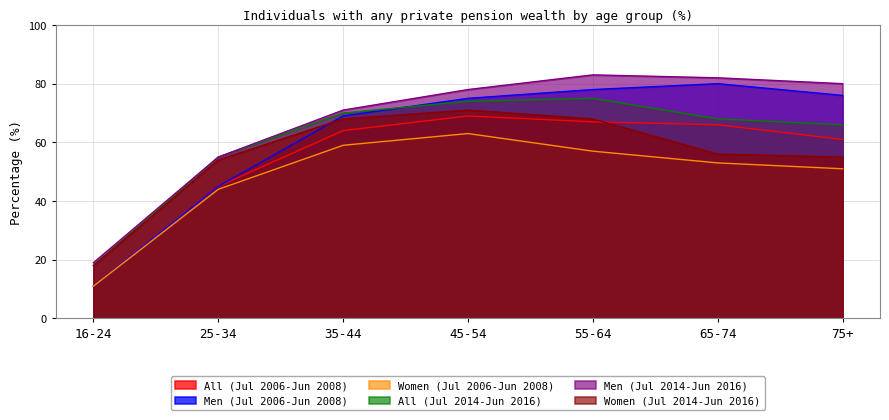

Where is the first local maximum for Women (Jul 2006-Jun 2008)?

45-54